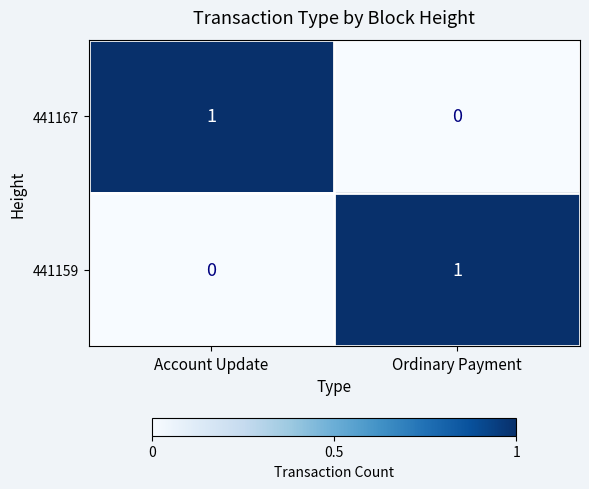

Rank the series at Account Update from lowest to highest value.

441159, 441167